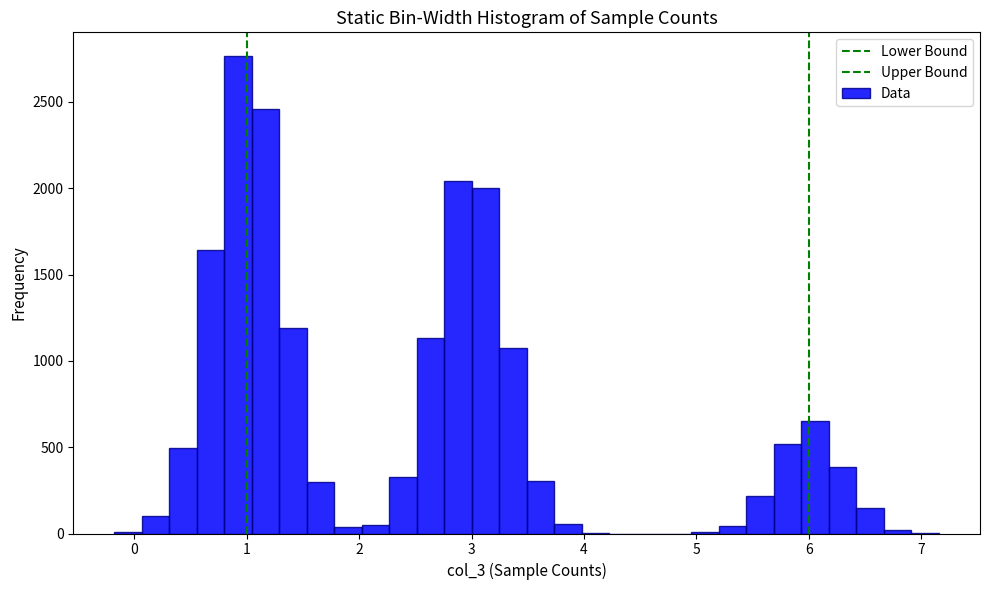

Around what value on the x-axis is the tallest bar? Give the approximate position of its centre, as read against the axis.

0.9